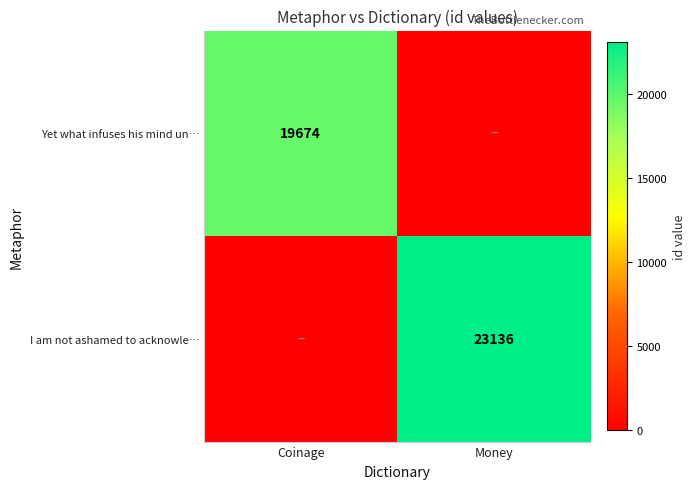

The value of I am not ashamed to acknowle… at Money is 23136. True or false?

True